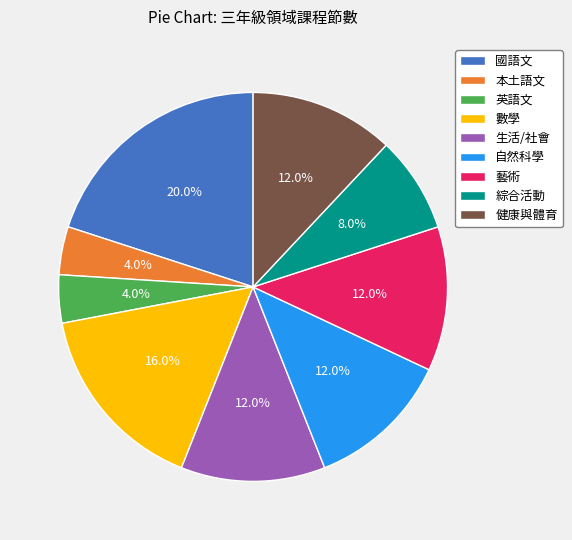

To the nearest percent, what is the difference between the 英語文 and 健康與體育 slice percentages?

8%